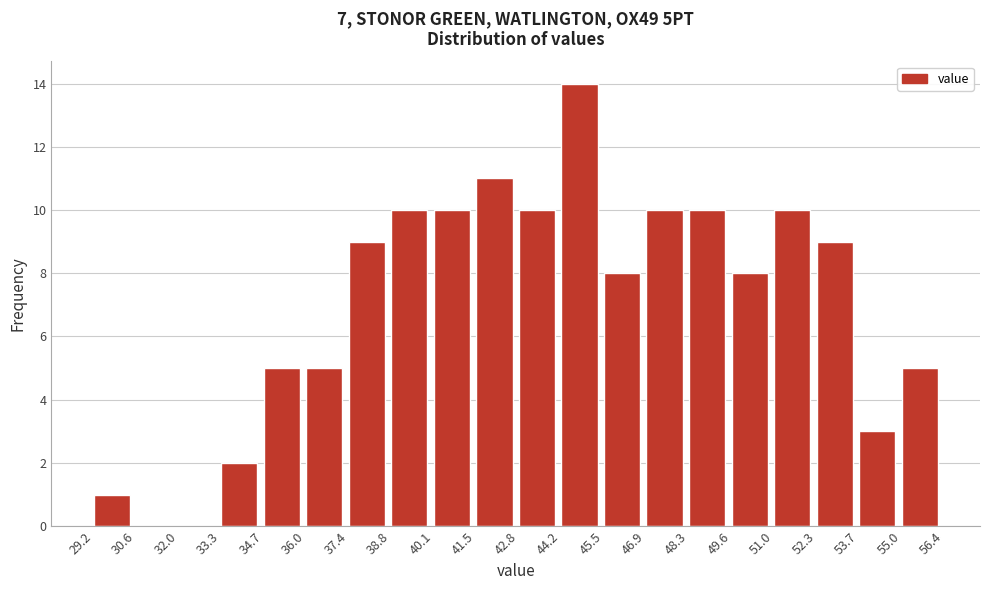

Reading left to right, list every bar in this chart as the range it spans on the x-axis followed by its height. The values are not printed on the chart, so give them approximately, as read against the axis.

29.2 to 30.6: 1
30.6 to 32.0: 0
32.0 to 33.3: 0
33.3 to 34.7: 2
34.7 to 36.0: 5
36.0 to 37.4: 5
37.4 to 38.8: 9
38.8 to 40.1: 10
40.1 to 41.5: 10
41.5 to 42.8: 11
42.8 to 44.2: 10
44.2 to 45.5: 14
45.5 to 46.9: 8
46.9 to 48.3: 10
48.3 to 49.6: 10
49.6 to 51.0: 8
51.0 to 52.3: 10
52.3 to 53.7: 9
53.7 to 55.0: 3
55.0 to 56.4: 5